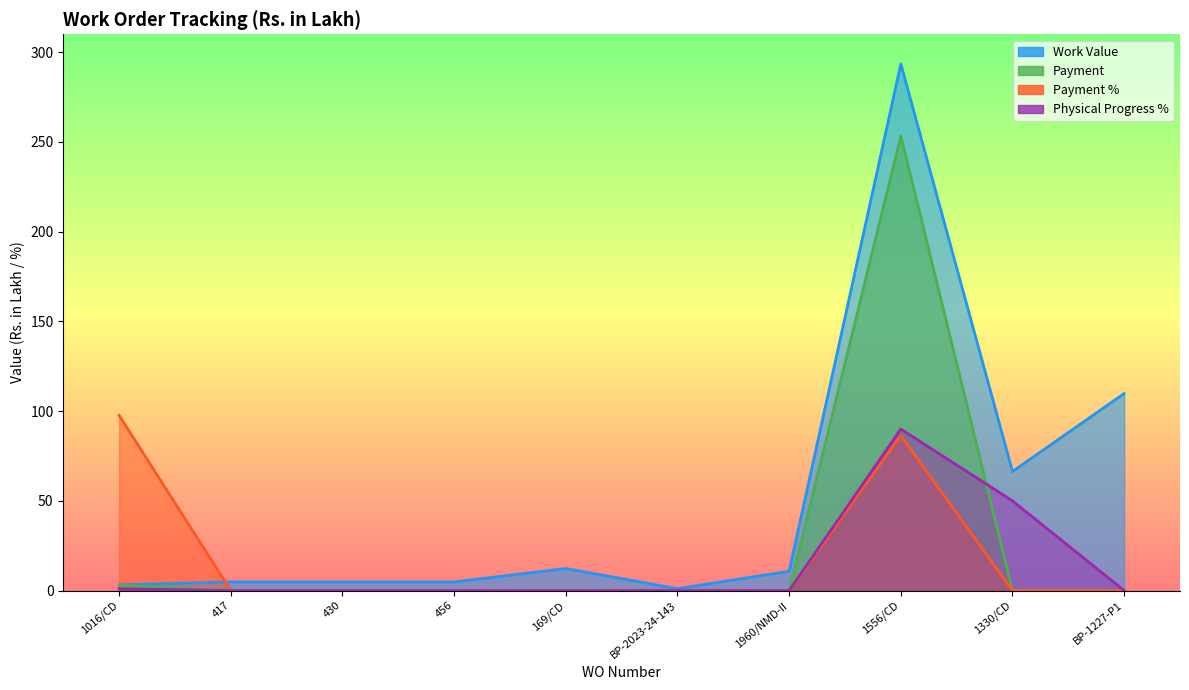

At which label is Work Value closest to 147?

BP-1227-P1